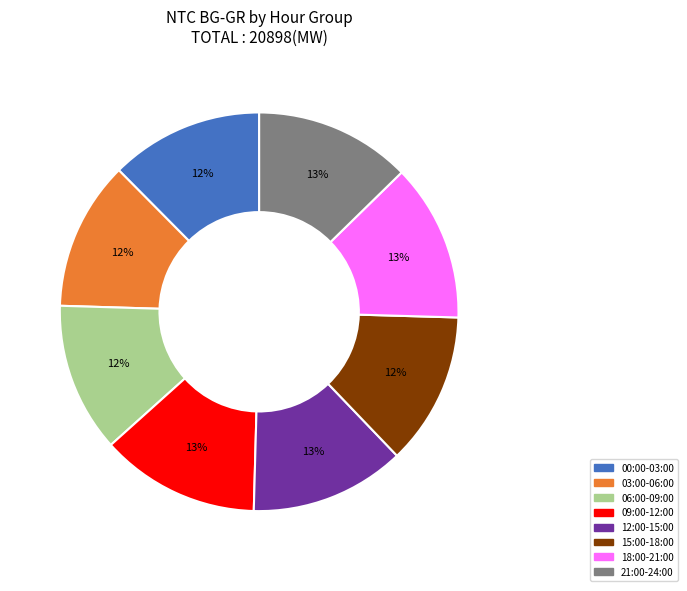

To the nearest percent, what percentage of the pie is 00:00-03:00?

12%